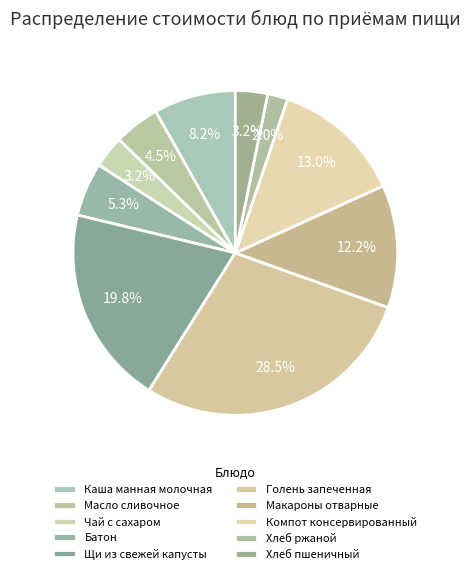

To the nearest percent, what is the difference between the largest and smallest slice percentages?

26%